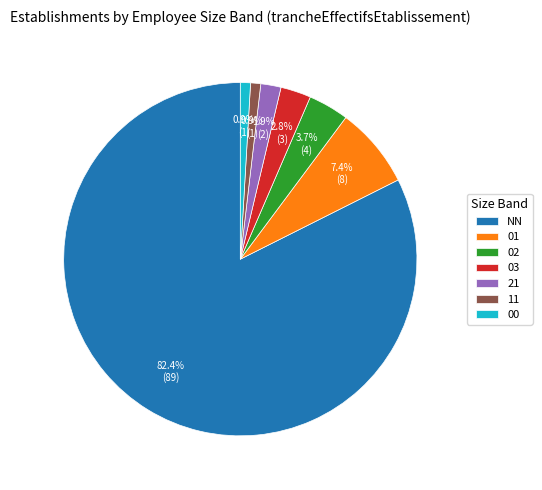

What percentage is the 21 slice, to the nearest percent?

2%